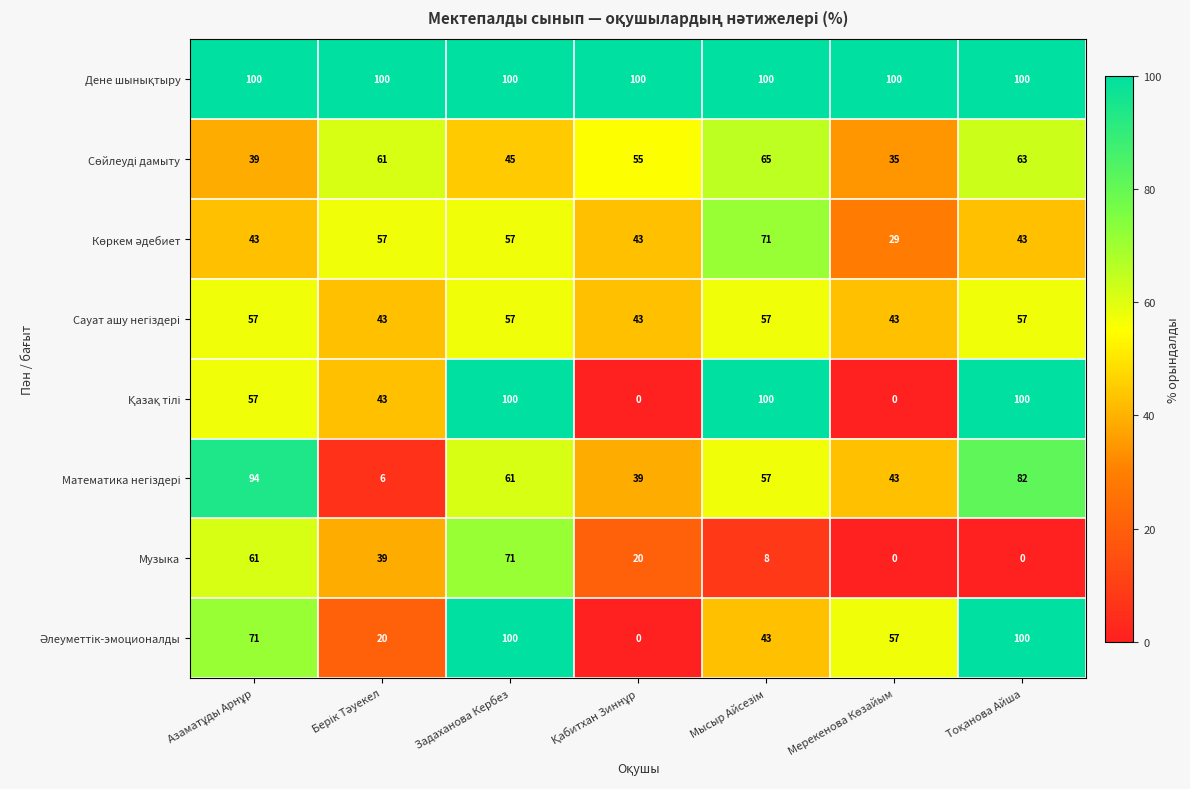

The value of Музыка at Задаханова Кербез is 114. True or false?

False